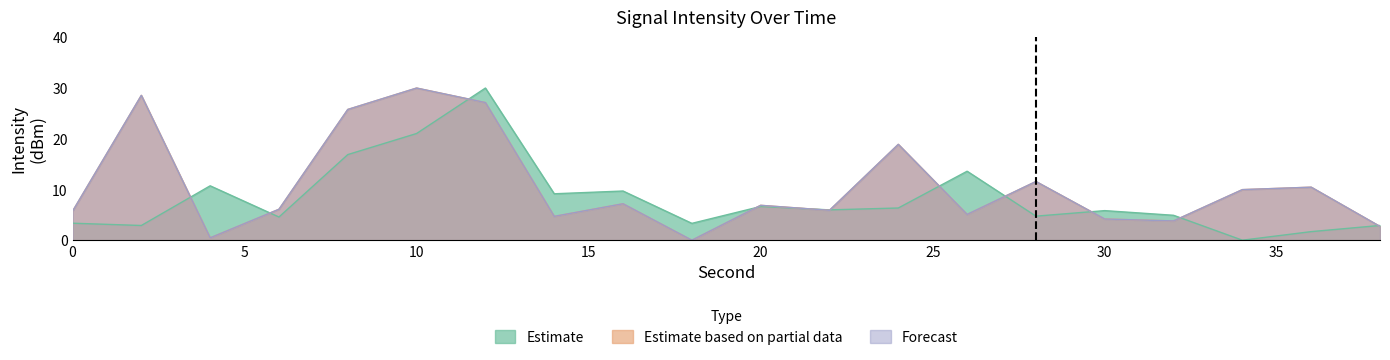

Which label corresponds to the largest value in the chart?

12